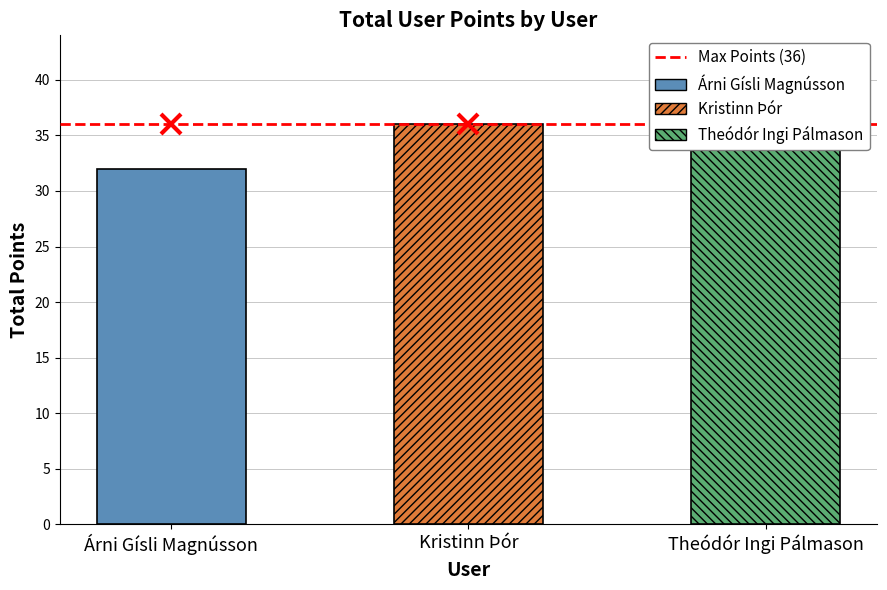

Are the bars horizontal?

No